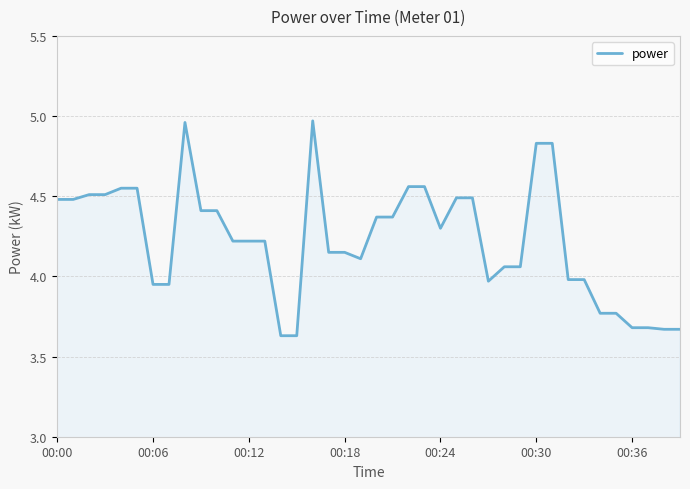

How many values exceed 4?

27